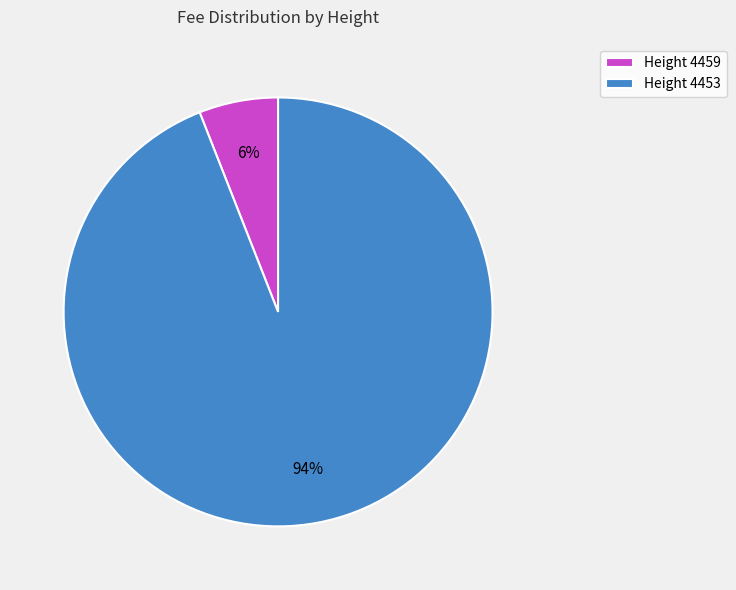

Which slice is the largest?

Height 4453